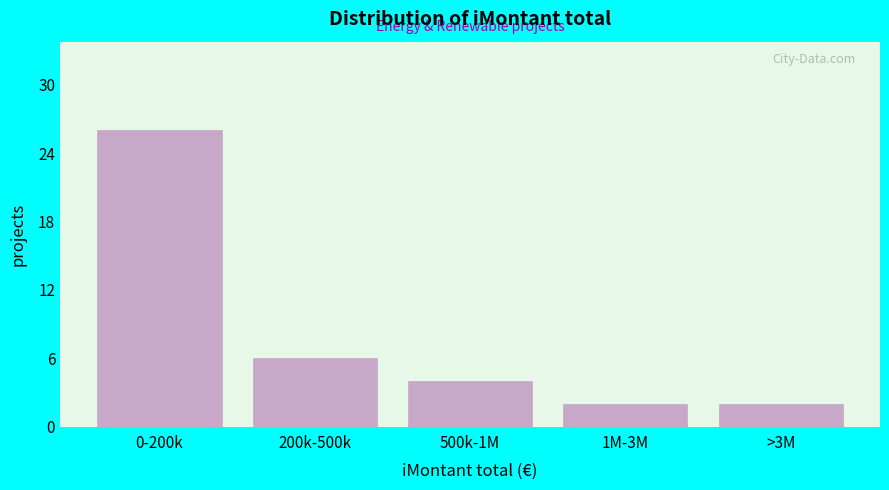

Reading left to right, transcribe all the data shown in this chart.

26	6	4	2	2